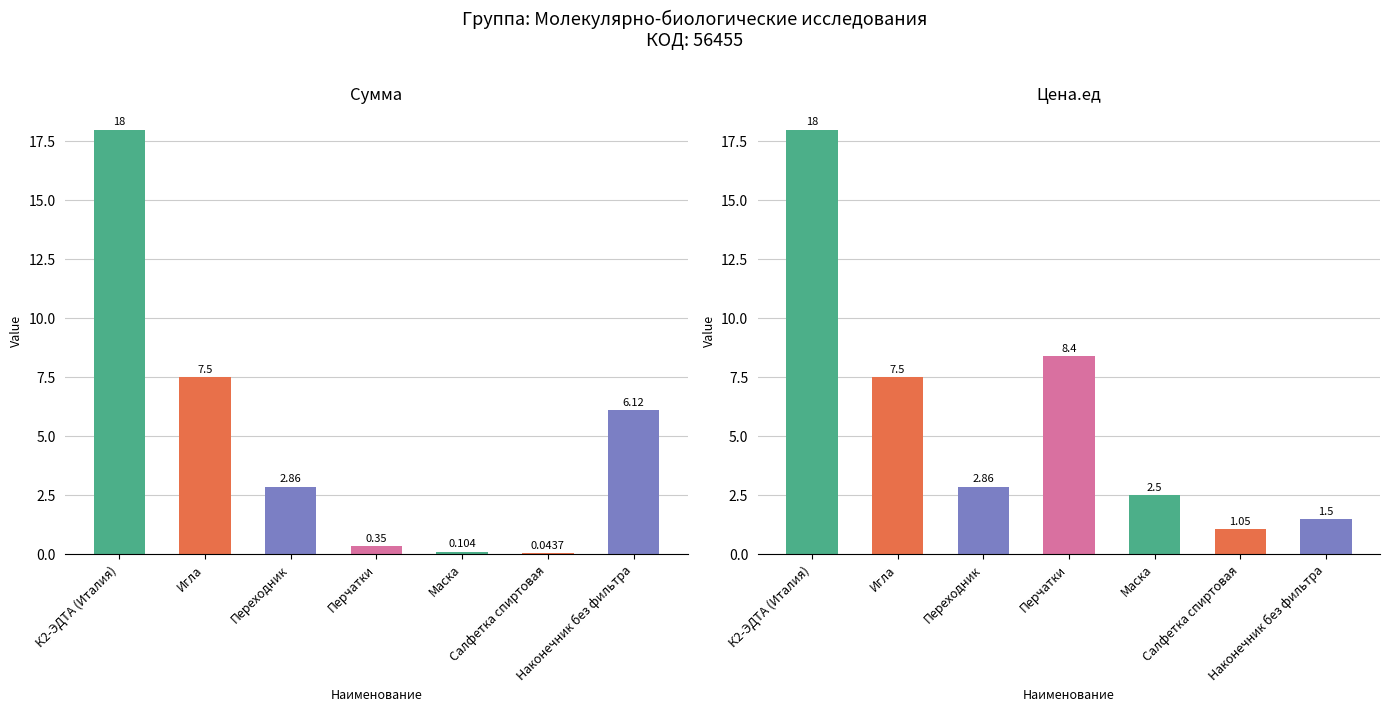

What is the label of the 7th bar from the left?

Наконечник без фильтра